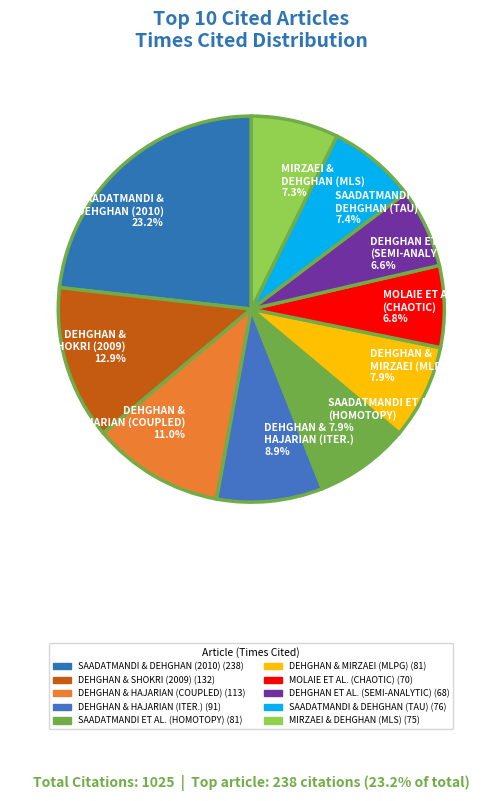

Count the number of slices in the pie.

10